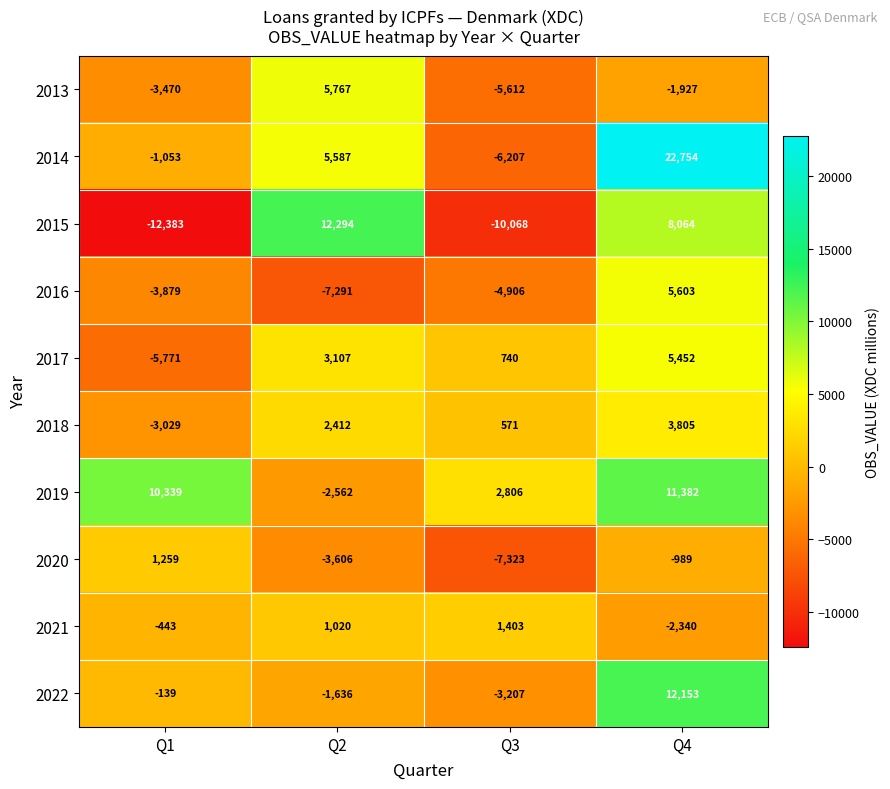

List the series in order of their peak value, lowest first.

2020, 2021, 2018, 2017, 2016, 2013, 2019, 2022, 2015, 2014